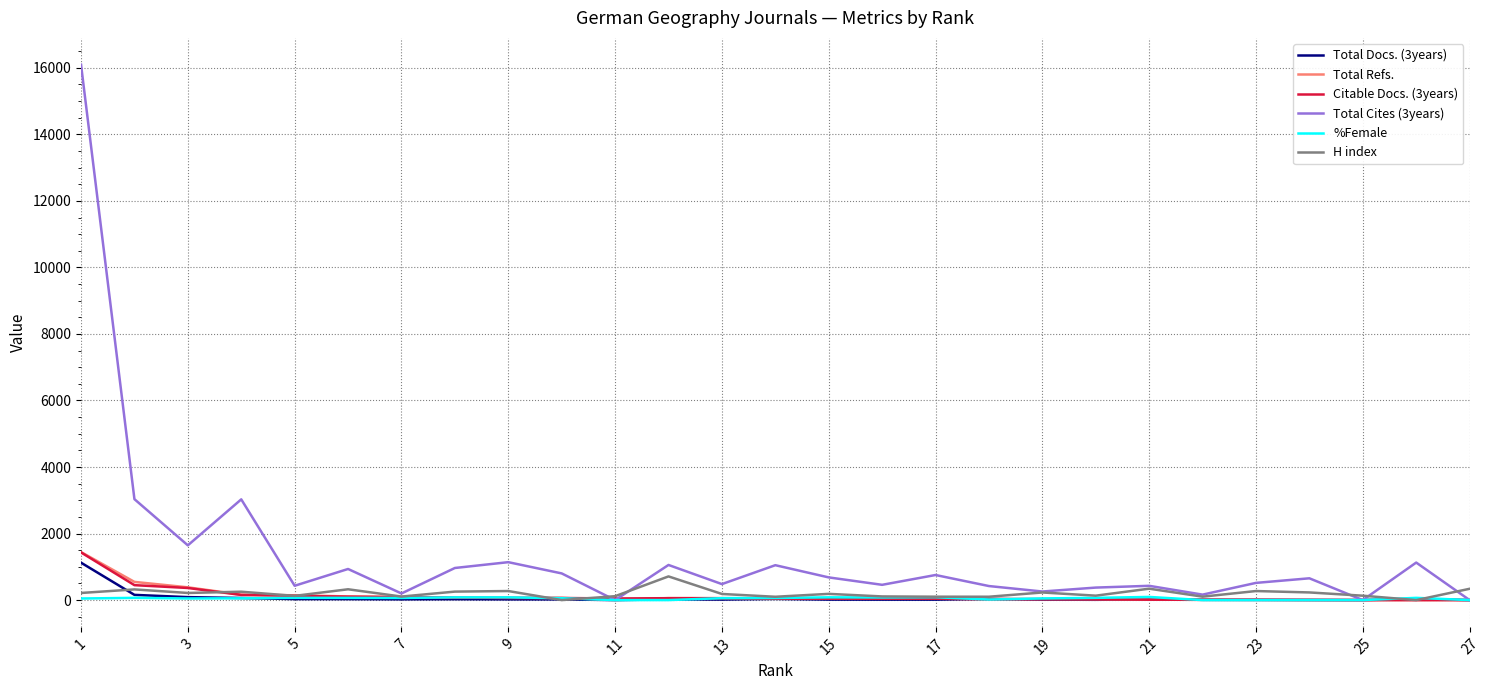

Which series has the largest total across all categories?

Total Cites (3years)